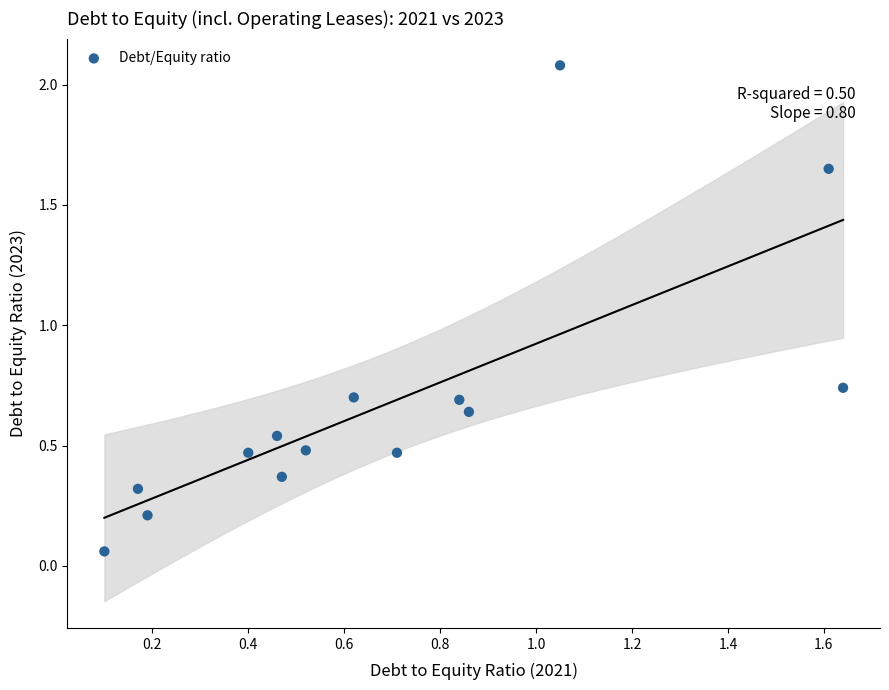

What is the range of Y values (max minus min)?

2.0